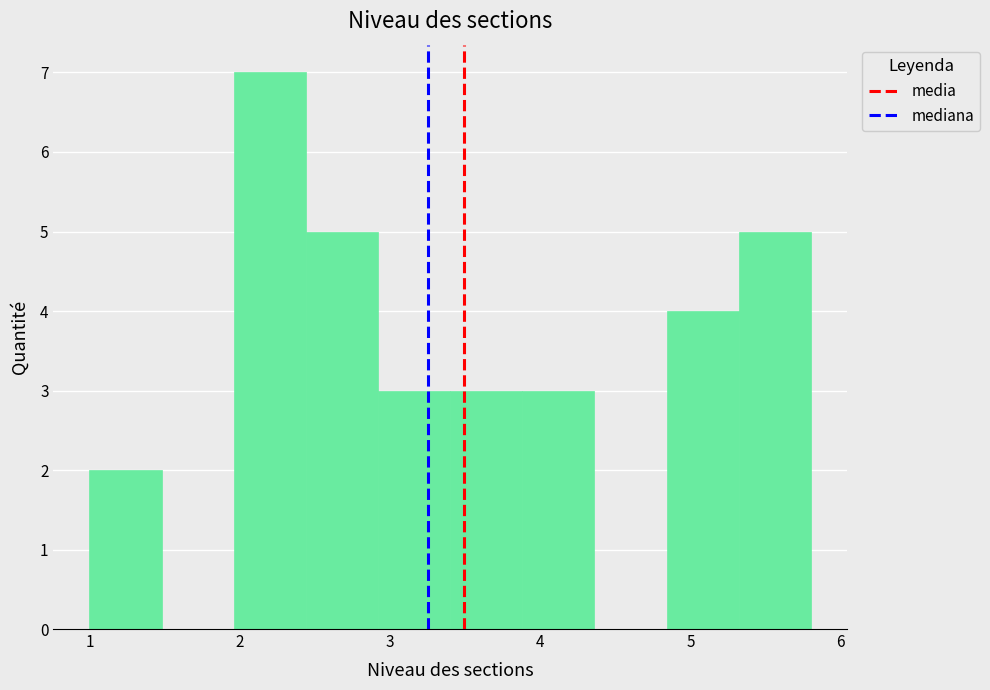

Which range on the x-axis has the tallest bar?

1.96 to 2.44